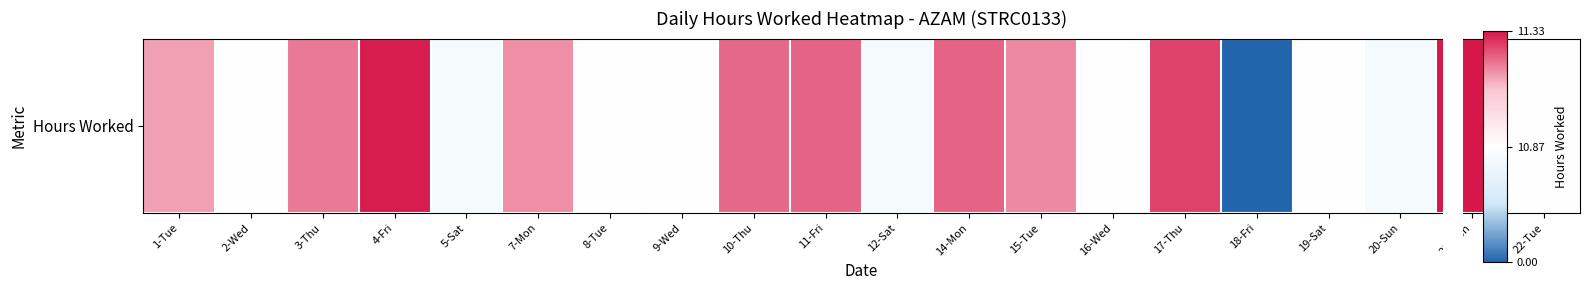

Rank the categories by value from highest to lowest.

21-Mon, 4-Fri, 17-Thu, 11-Fri, 14-Mon, 10-Thu, 3-Thu, 15-Tue, 7-Mon, 1-Tue, 2-Wed, 19-Sat, 16-Wed, 8-Tue, 9-Wed, 22-Tue, 20-Sun, 5-Sat, 12-Sat, 18-Fri